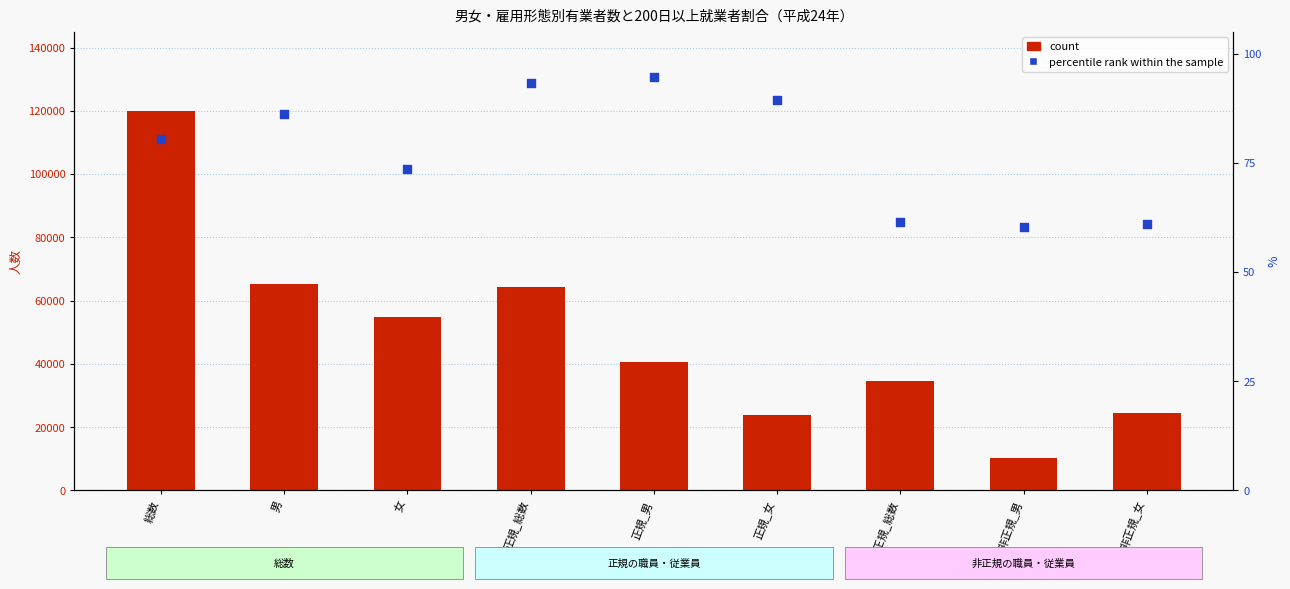

What is the total value across all series at 正規_総数?

64393.2